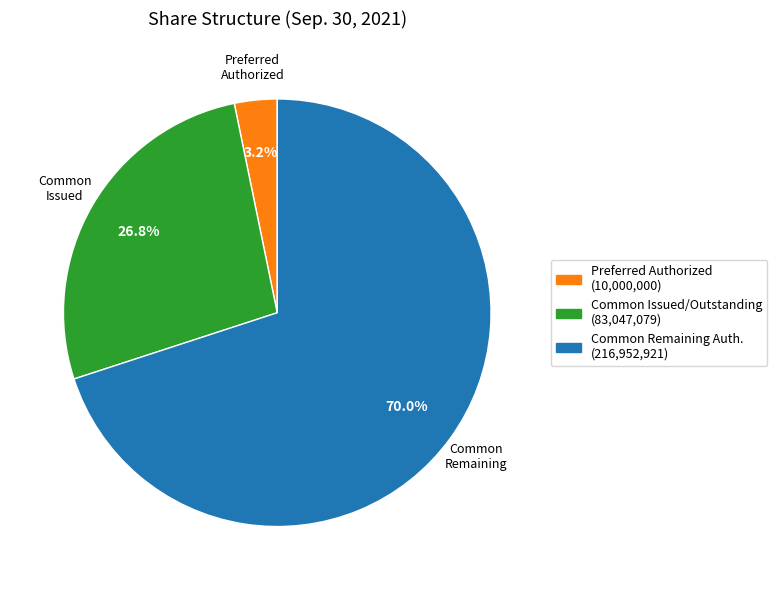

Does any single category account for the majority?

Yes